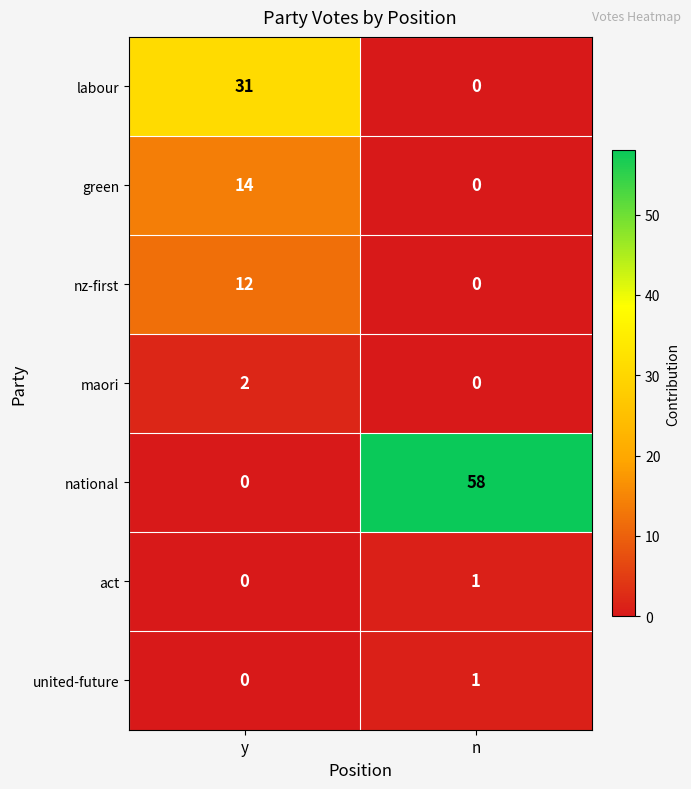

Which series changed the most between y and n?

national